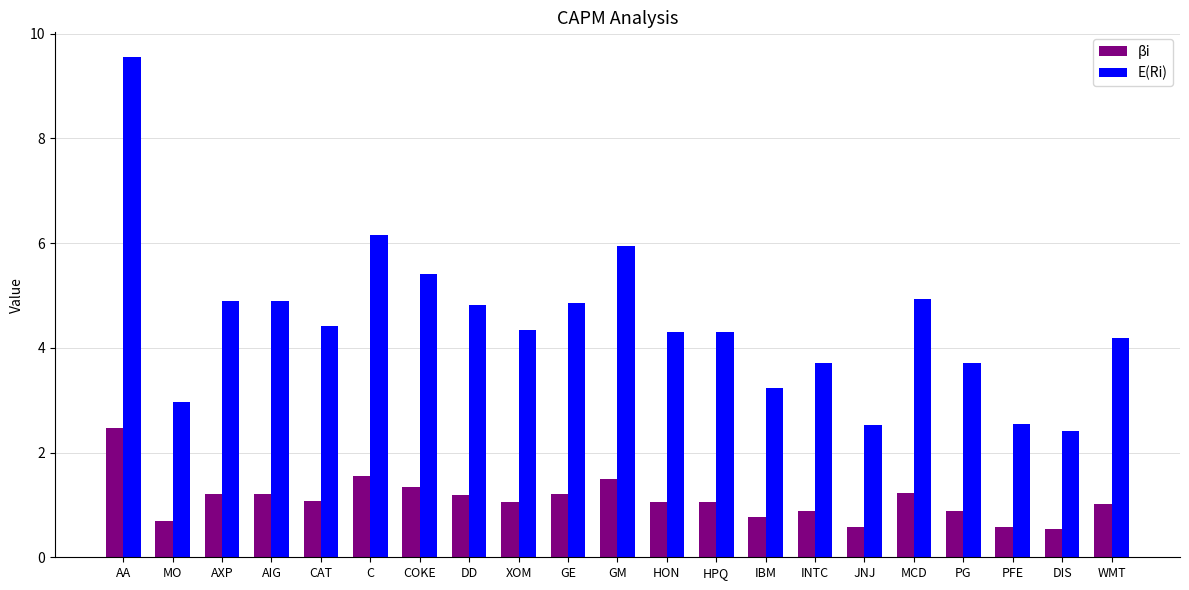

Is it true that E(Ri) equals 4.3 at XOM?

True